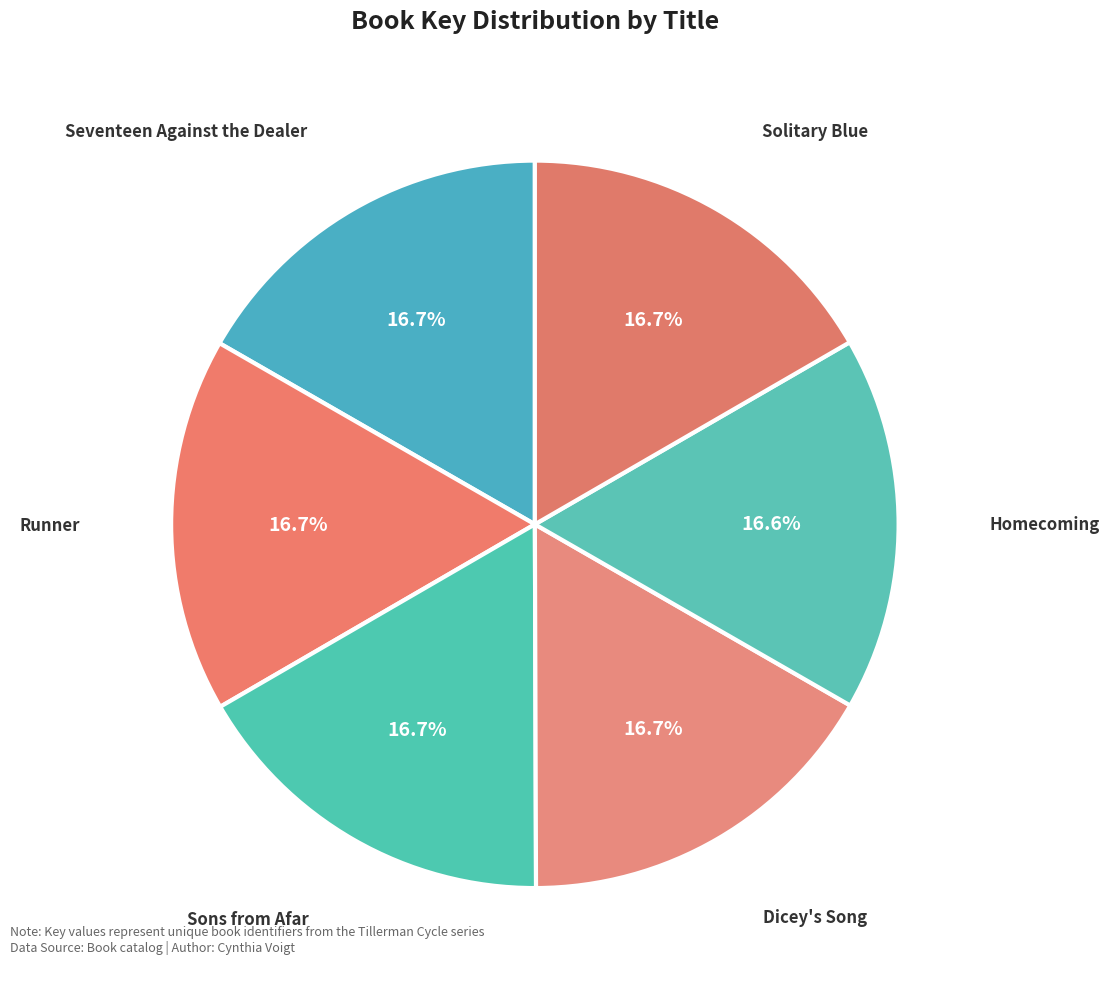

Does Homecoming account for over 50% of the chart?

No